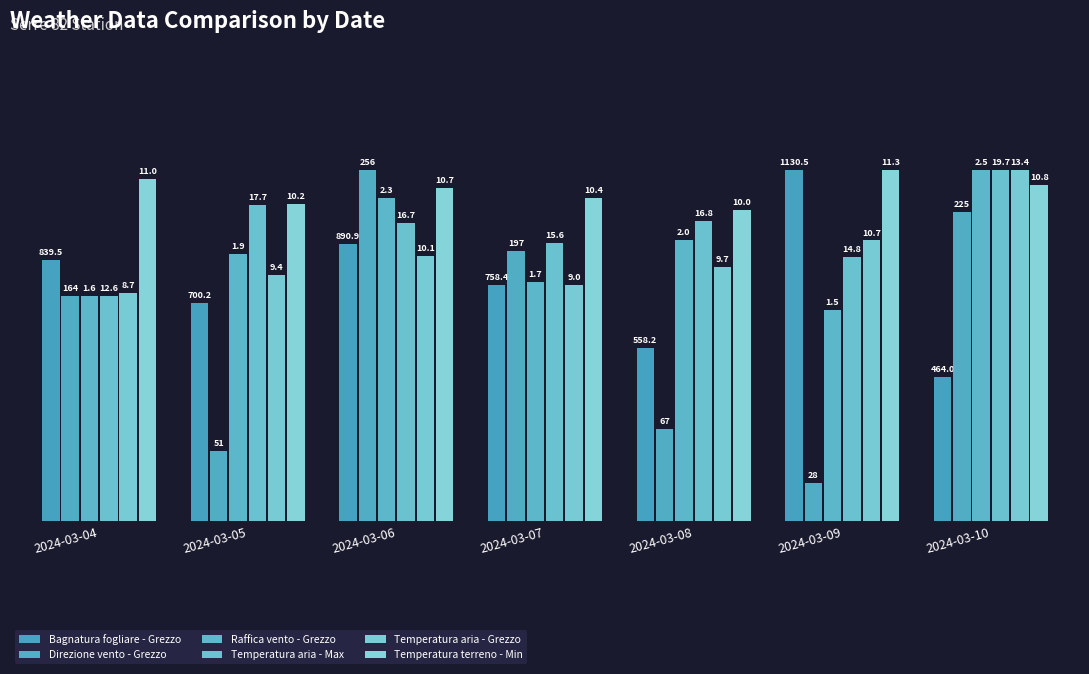

Rank the categories by Temperatura aria - Grezzo value from highest to lowest.

2024-03-10, 2024-03-09, 2024-03-06, 2024-03-08, 2024-03-05, 2024-03-07, 2024-03-04